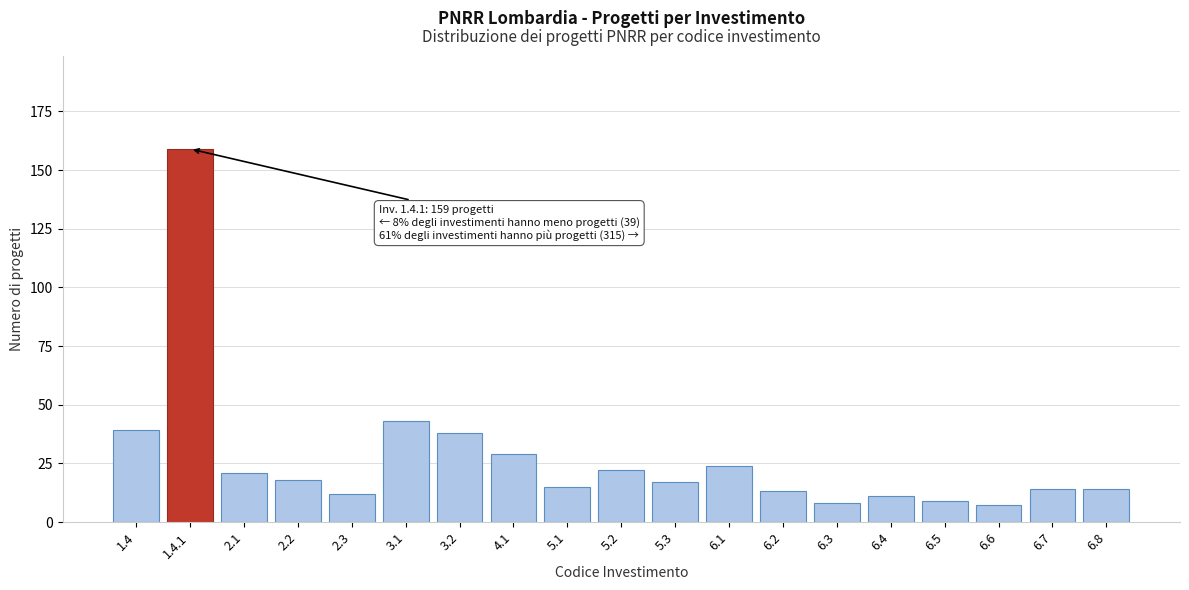

Reading left to right, transcribe all the data shown in this chart.

1.4=39	1.4.1=159	2.1=21	2.2=18	2.3=12	3.1=43	3.2=38	4.1=29	5.1=15	5.2=22	5.3=17	6.1=24	6.2=13	6.3=8	6.4=11	6.5=9	6.6=7	6.7=14	6.8=14